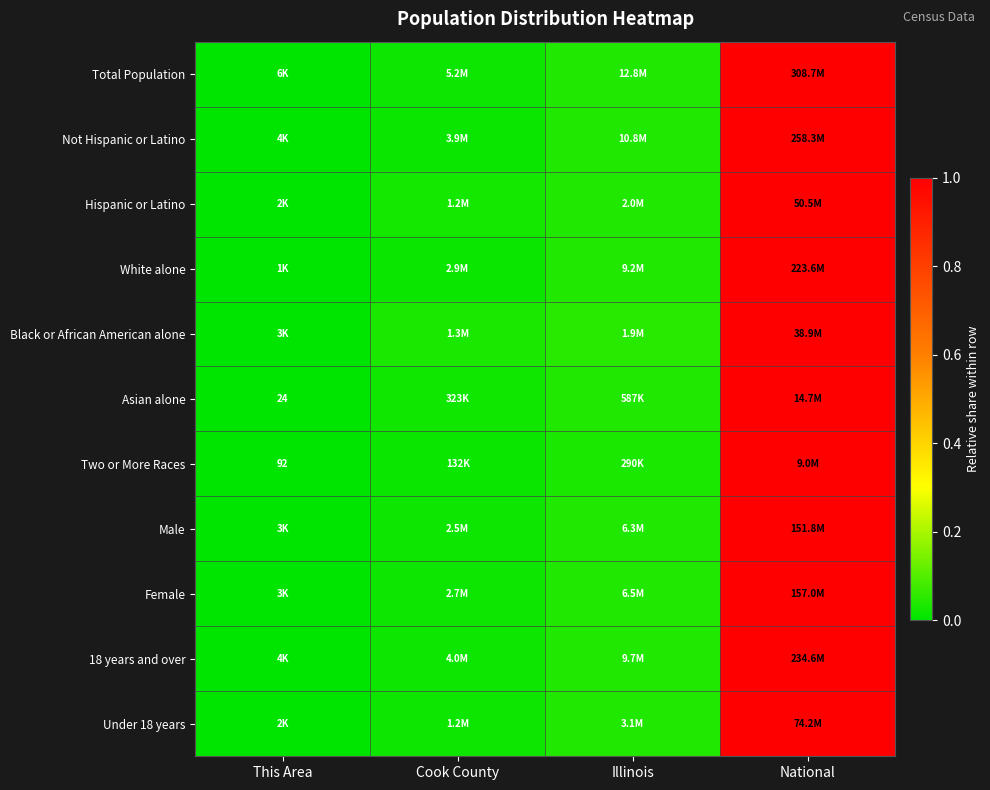

Which has a higher value, Cook County or National?

National